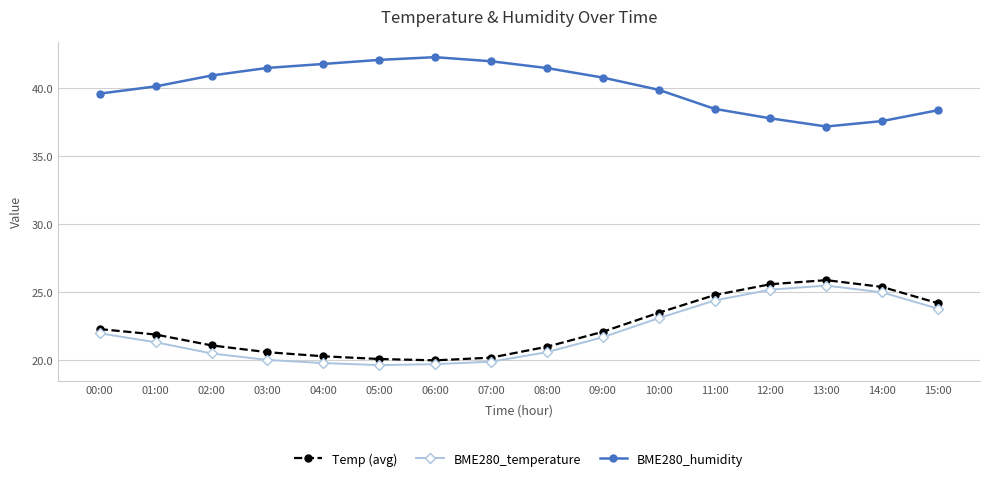

What are all the series names shown in the legend?

Temp (avg), BME280_temperature, BME280_humidity